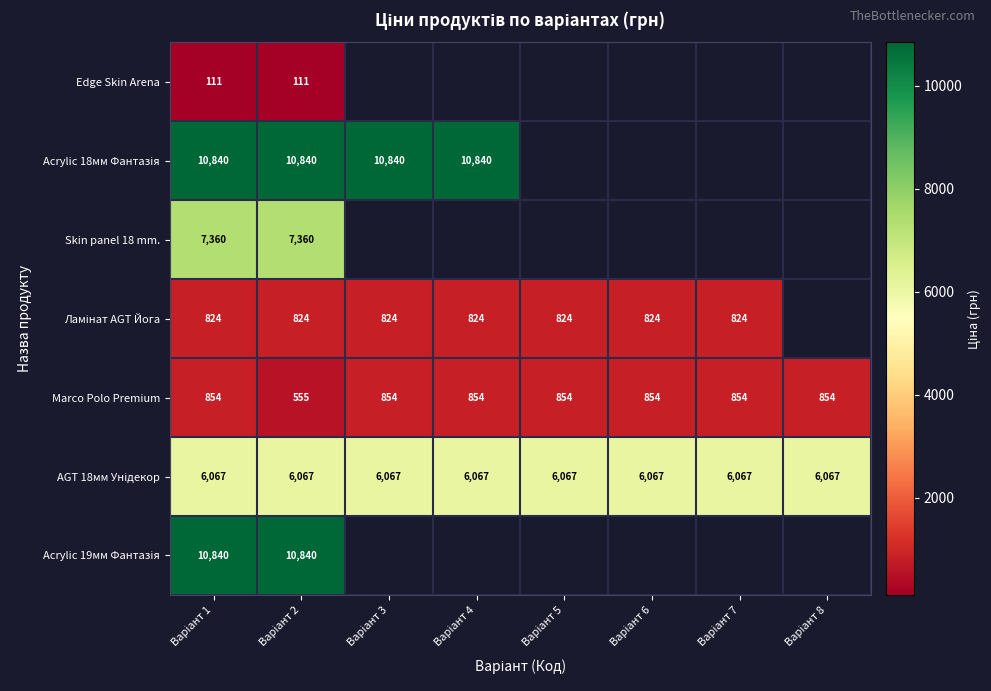

At how many categories does at least one series exceed 5030?

8